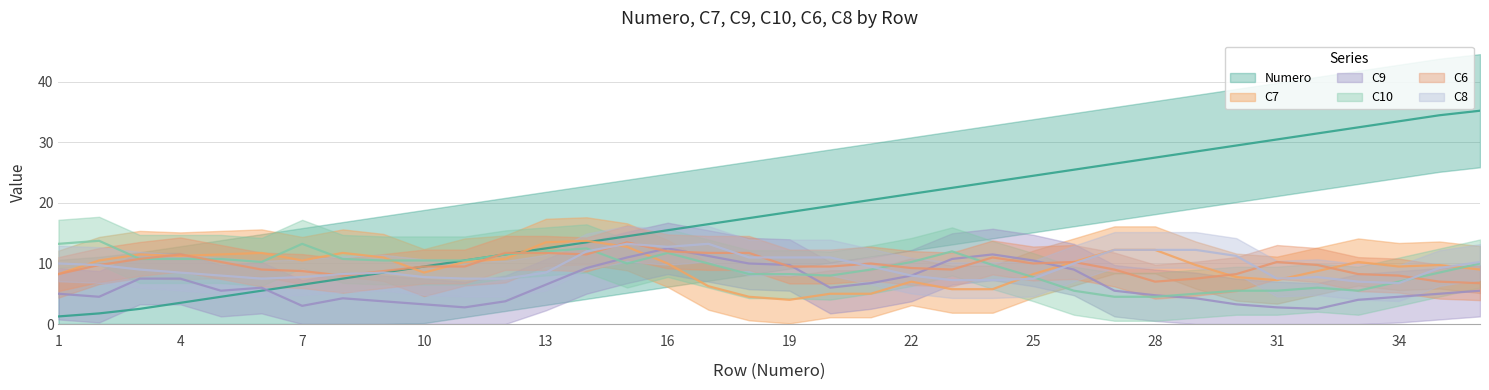

Where is C8 nearest to the value 10?

1